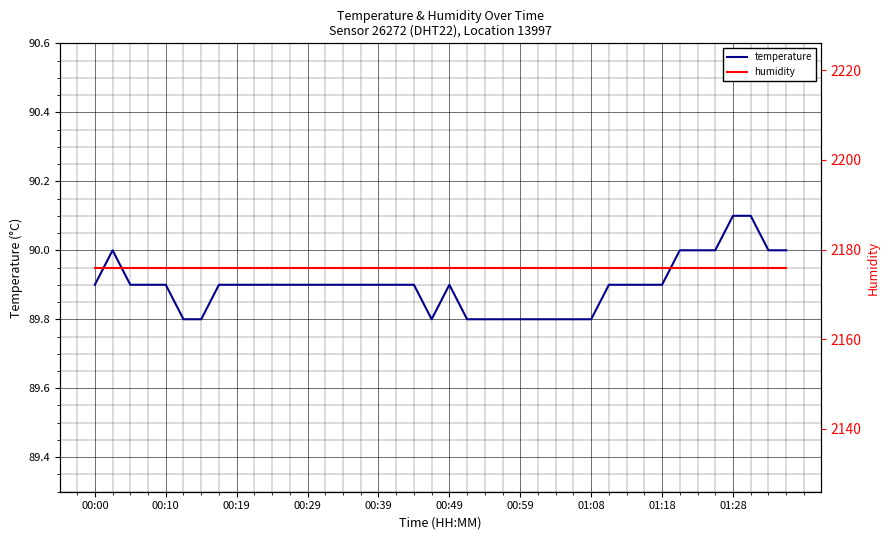

The temperature series shows 49.2 at 00:10. True or false?

False